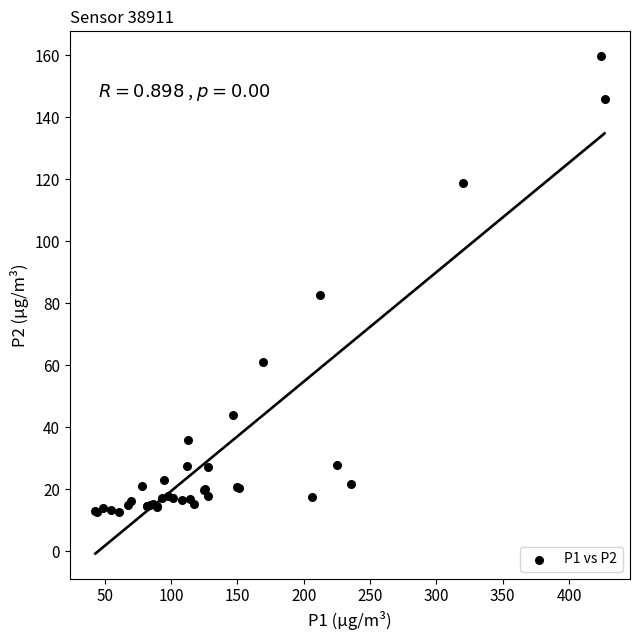

What Y value in the scatter plot is closest to 86?

82.8